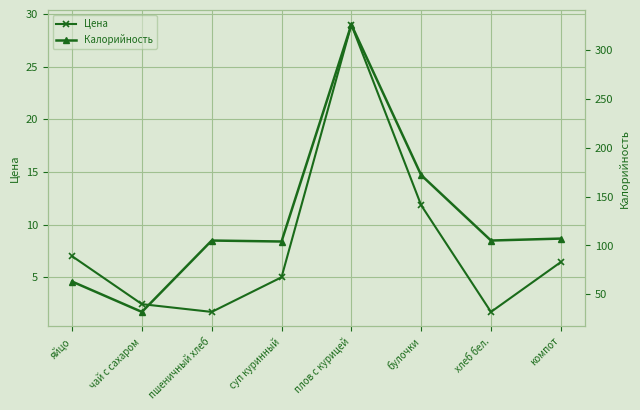

Which series has the largest total across all categories?

Калорийность